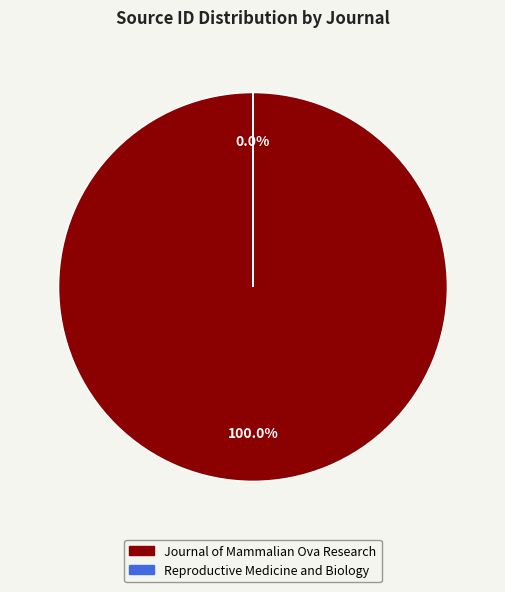

To the nearest percent, what is the average slice percentage?

50%